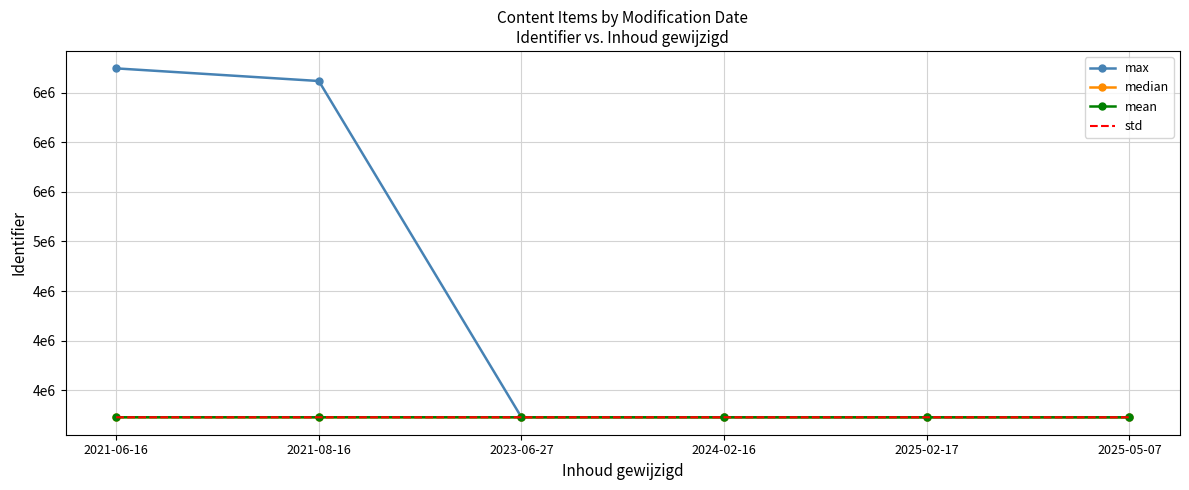

What is the sum of all std values?

19362352